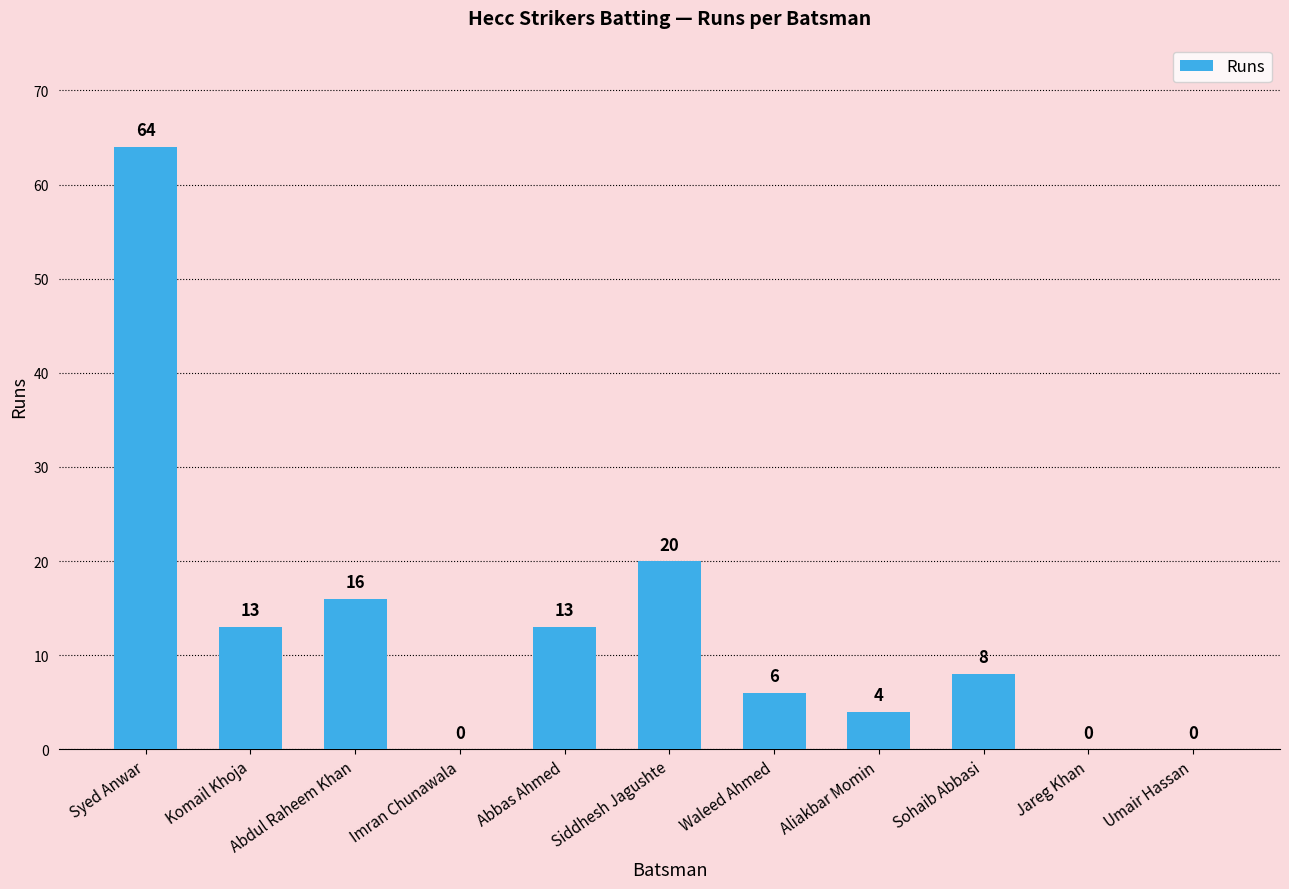

What is the sum of the values at Aliakbar Momin and Sohaib Abbasi?

12